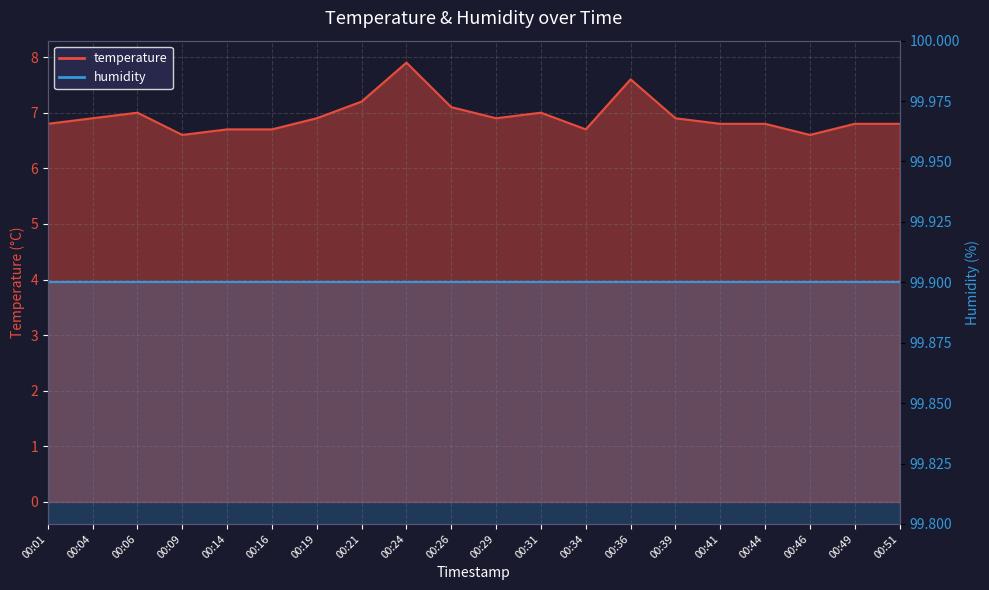

Does the chart have visible grid lines?

Yes